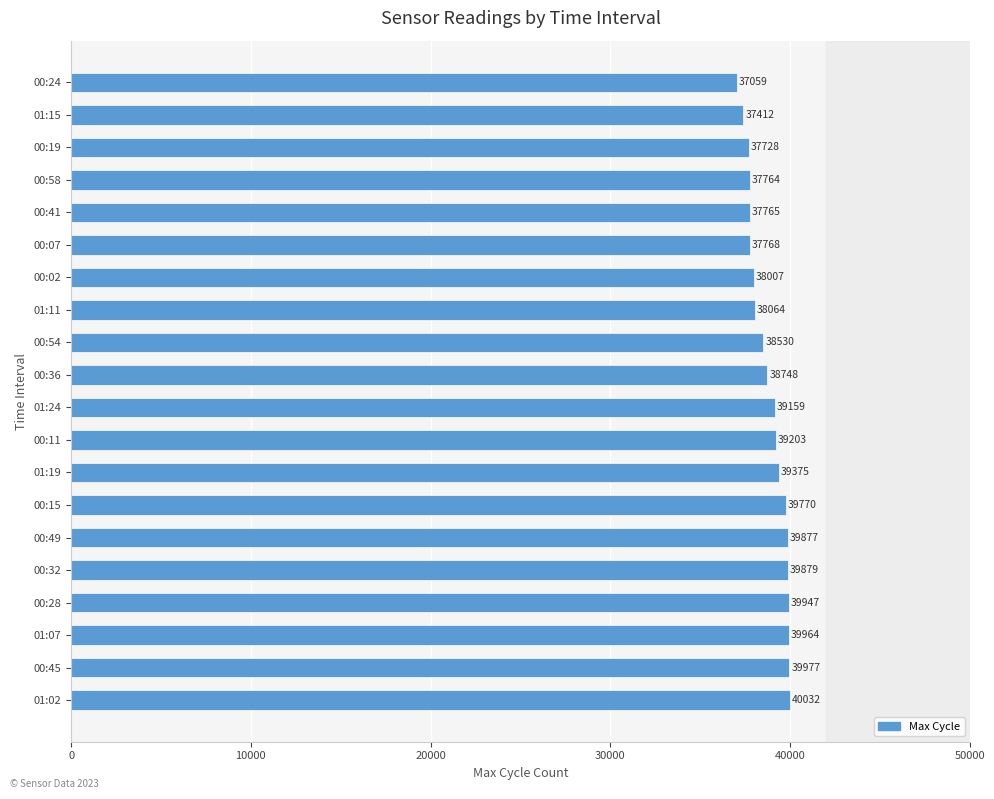

Are the bars horizontal?

Yes